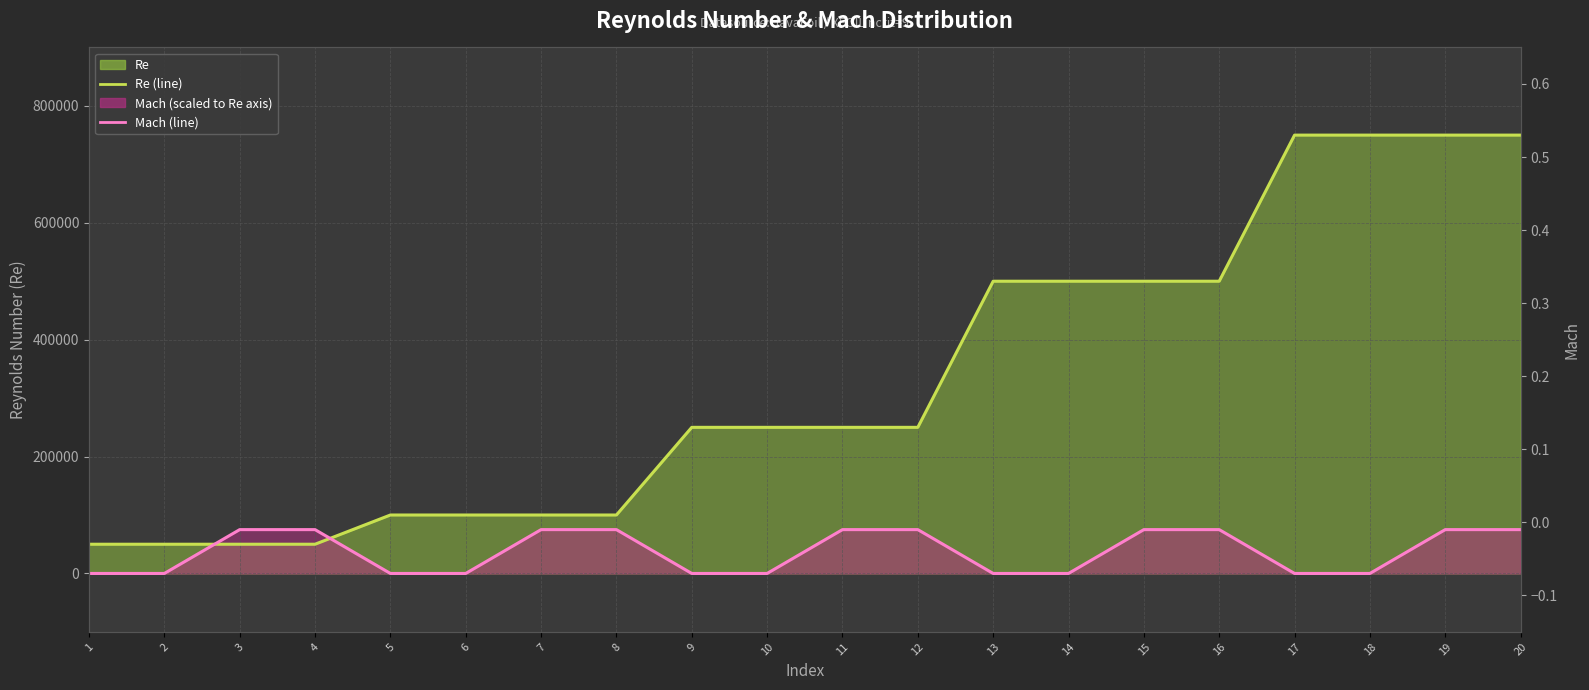

Does the chart display data point markers on the line(s)?

No